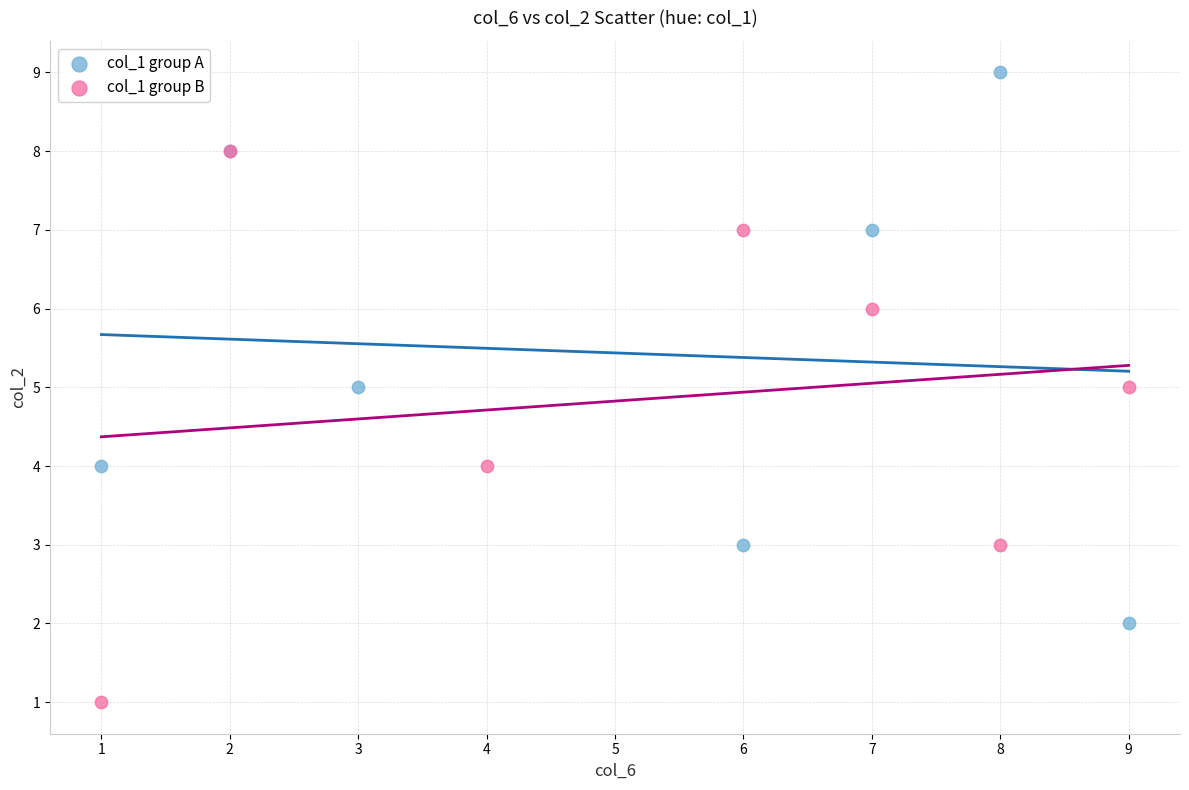

Which series reaches the minimum Y coordinate?

col_1 group B